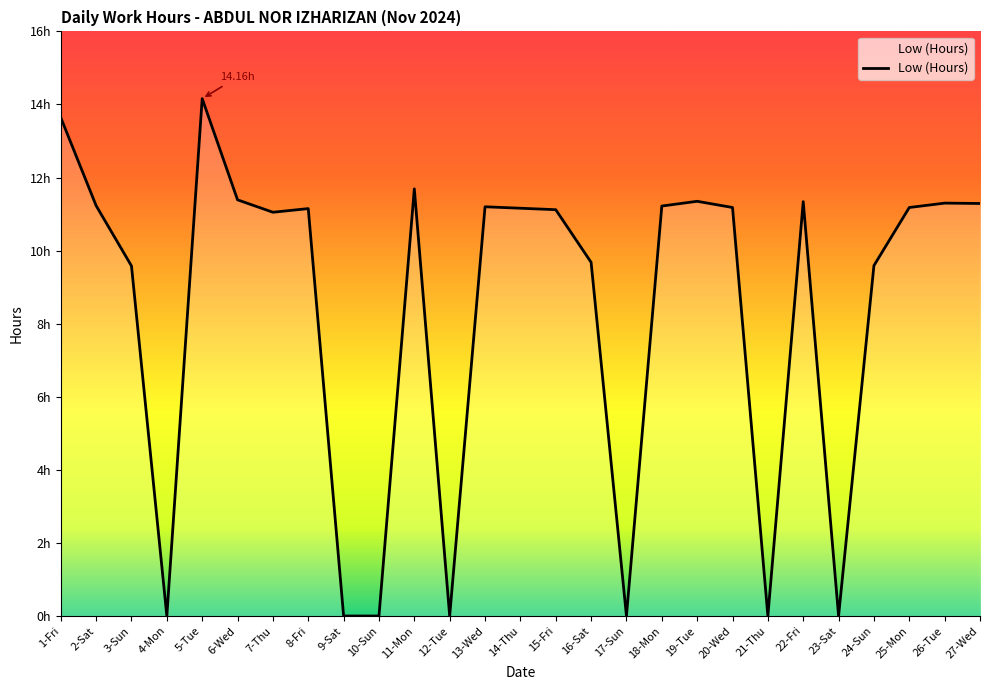

Reading right to left, transcribe all the data shown in this chart.

27-Wed=11.3	26-Tue=11.3	25-Mon=11.2	24-Sun=9.6	23-Sat=0.0	22-Fri=11.3	21-Thu=0.0	20-Wed=11.2	19-Tue=11.3	18-Mon=11.2	17-Sun=0.0	16-Sat=9.7	15-Fri=11.1	14-Thu=11.2	13-Wed=11.2	12-Tue=0.0	11-Mon=11.7	10-Sun=0.0	9-Sat=0.0	8-Fri=11.2	7-Thu=11.1	6-Wed=11.4	5-Tue=14.2	4-Mon=0.0	3-Sun=9.6	2-Sat=11.2	1-Fri=13.6